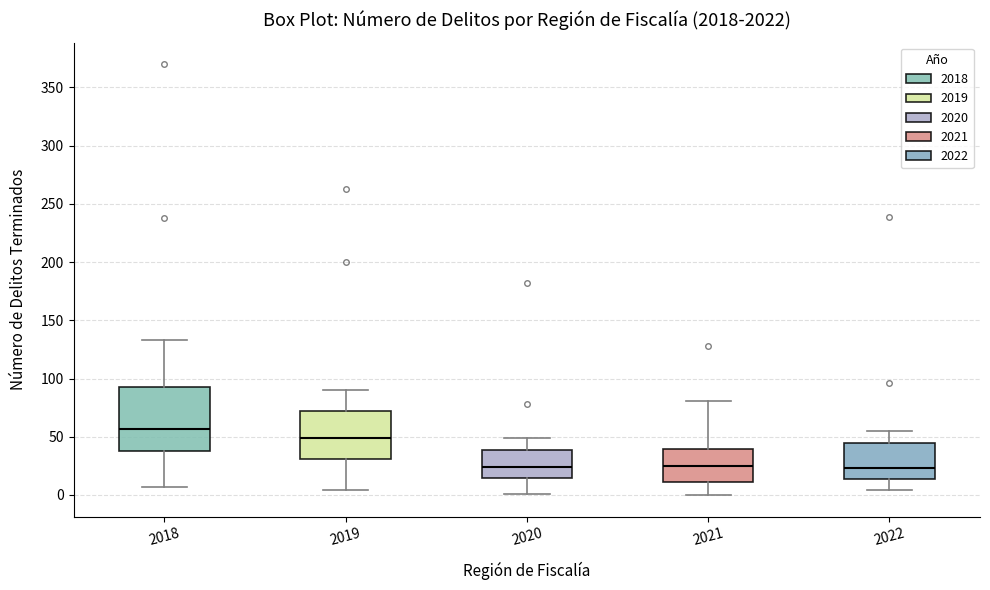

Reading left to right, transcribe this box plot: for each box, give where its median line is, the range the box spans, and where its two whiskers end, as read against the y-axis. The values are not printed on the chart, so give them approximately, as read against the axis.

2018: median 55, box 40 to 95, whiskers 5 to 135
2019: median 50, box 30 to 70, whiskers 5 to 90
2020: median 25, box 15 to 40, whiskers 0 to 50
2021: median 25, box 10 to 40, whiskers 0 to 80
2022: median 25, box 15 to 45, whiskers 5 to 55